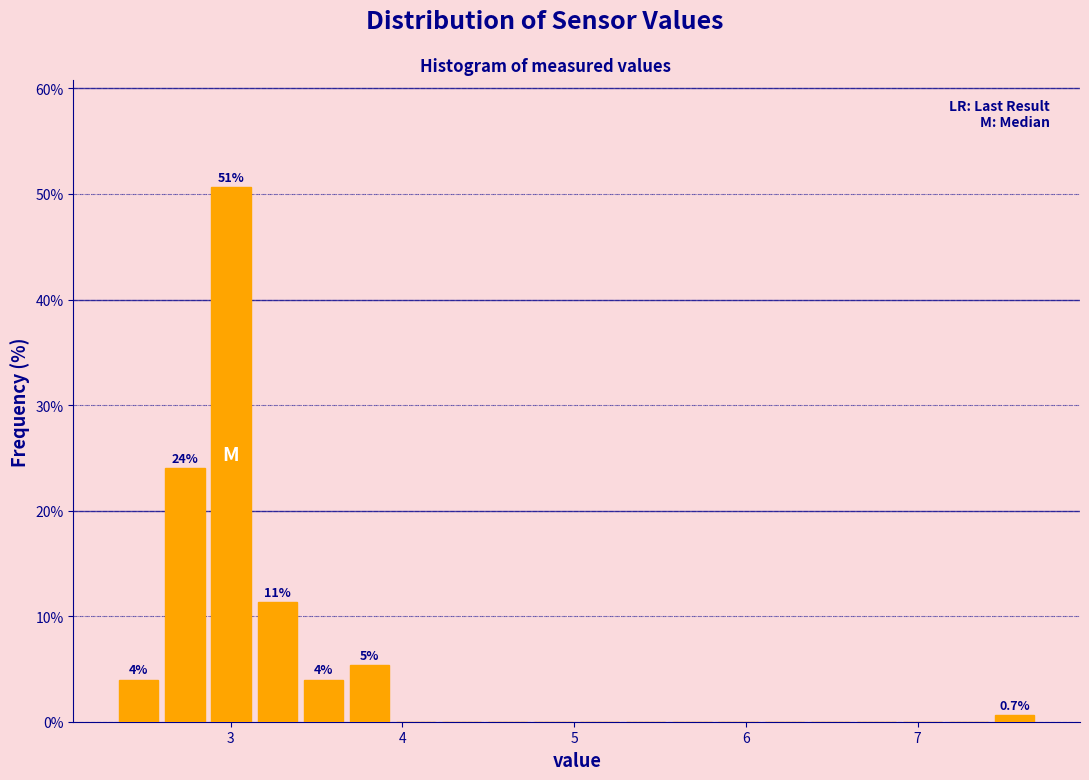

Read against the x-axis, roughly where is the centre of the tallest bar?

3.0